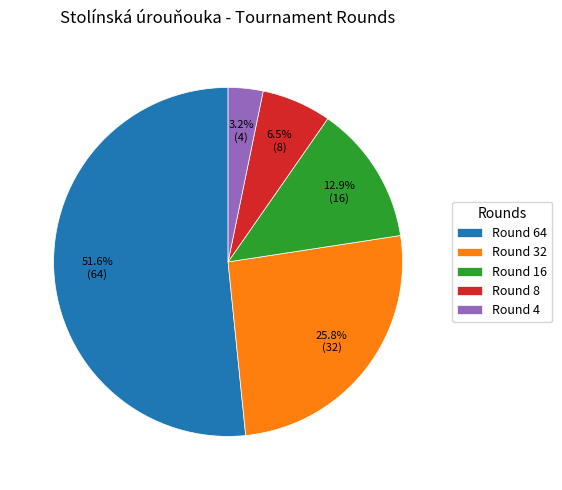

What percentage is NOT represented by Round 32?

74.2%